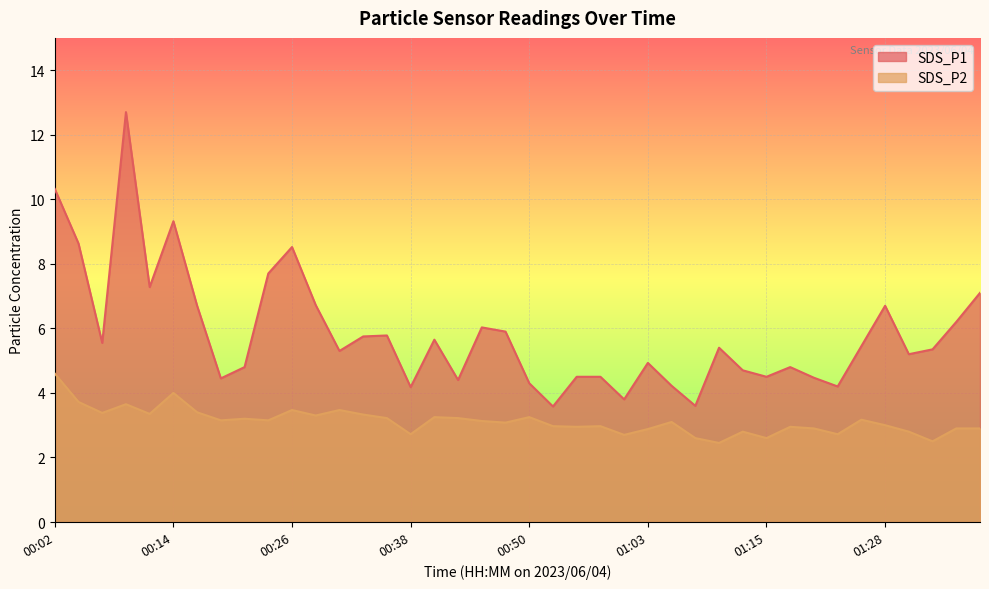

At which category does SDS_P1 reach its first local valley?

00:07